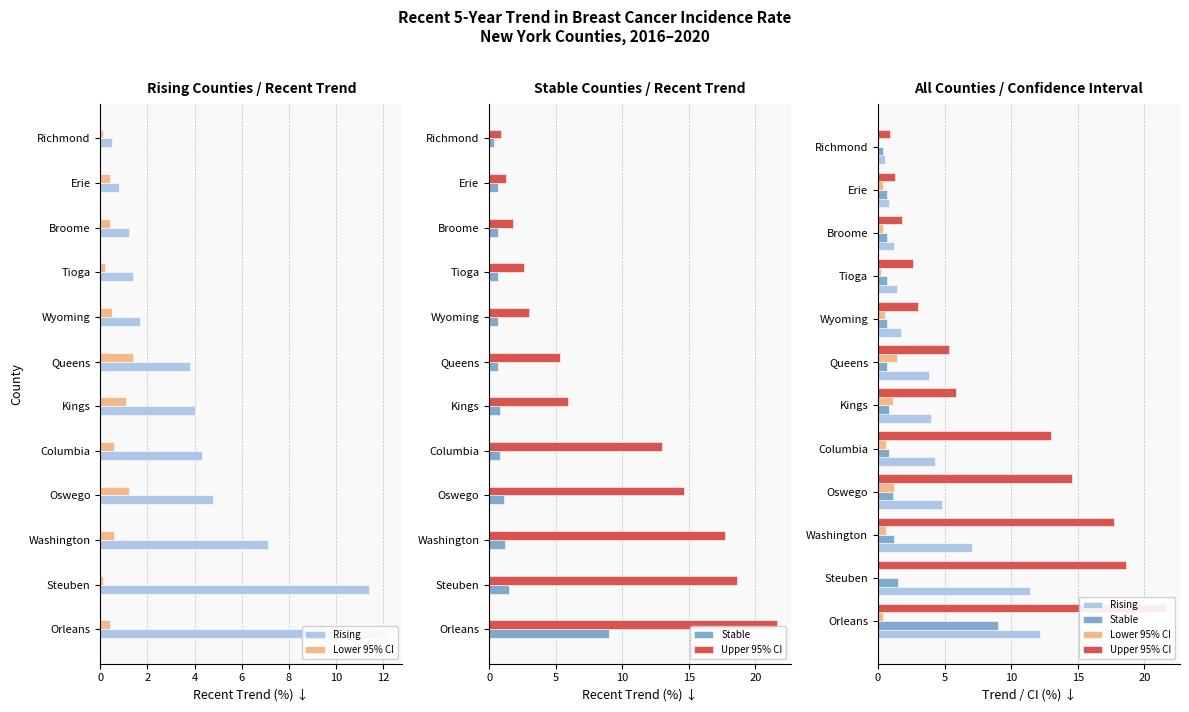

What is the maximum value shown in the chart?

21.6